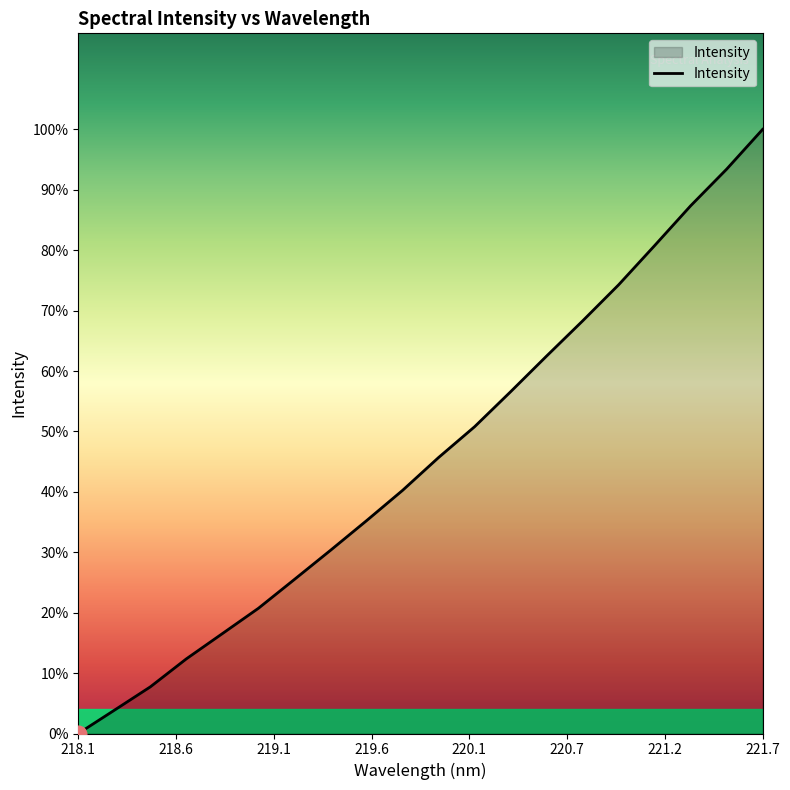

Does the chart display data point markers on the line(s)?

No